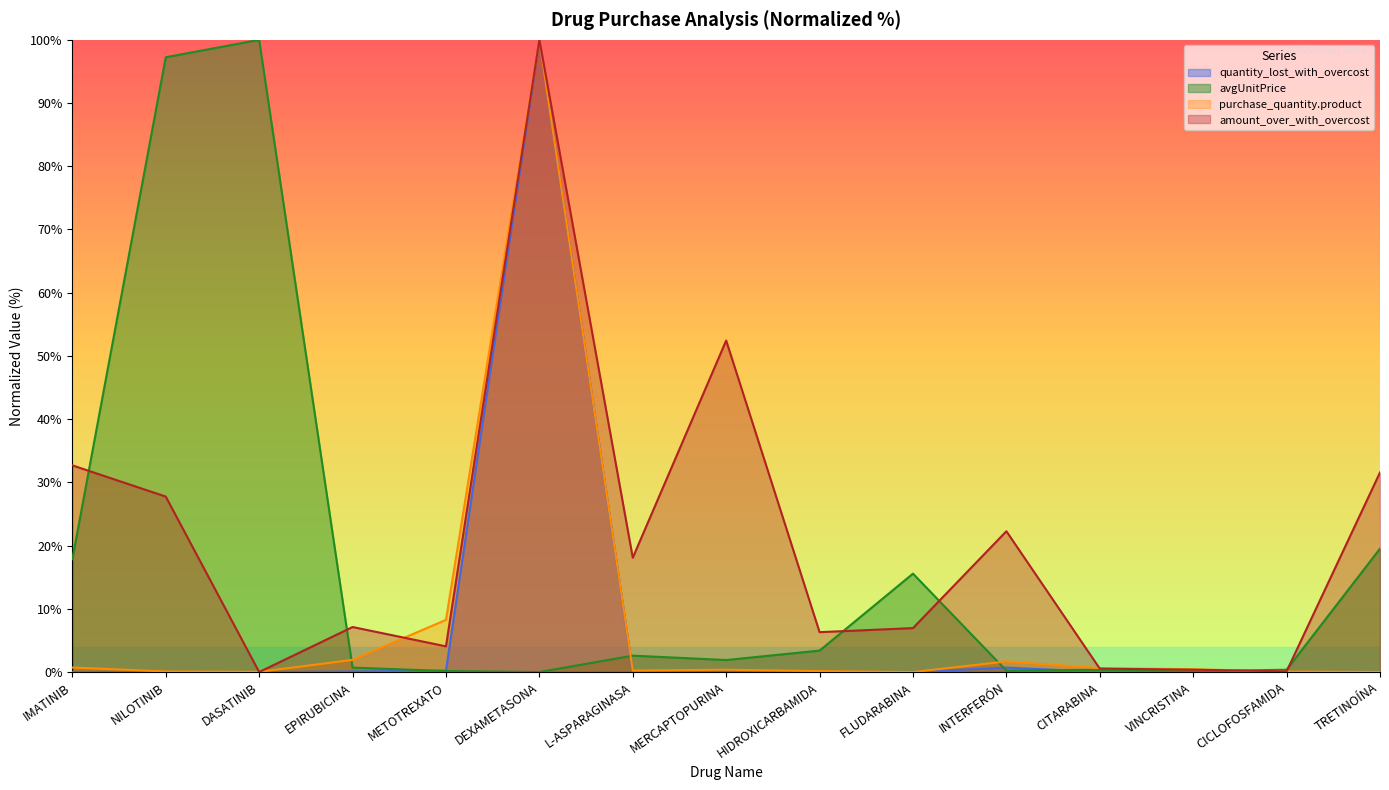

The amount_over_with_overcost series shows 10.6 at NILOTINIB. True or false?

False